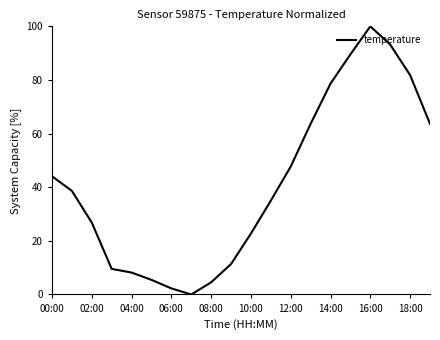

What is the greatest value displayed?

100.0